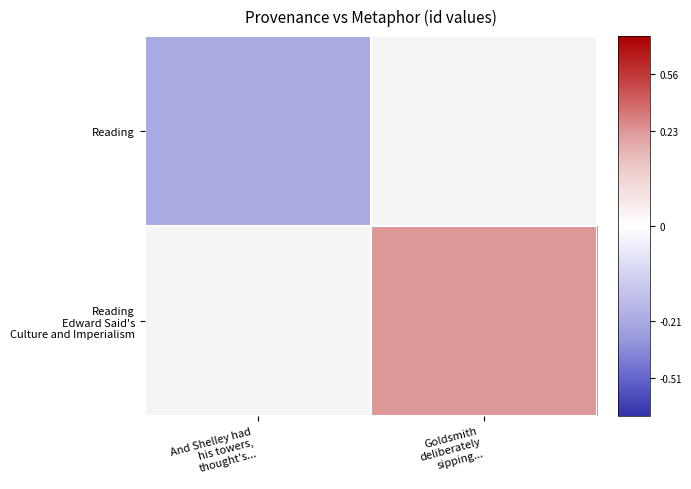

What is the greatest value displayed?

19281.0